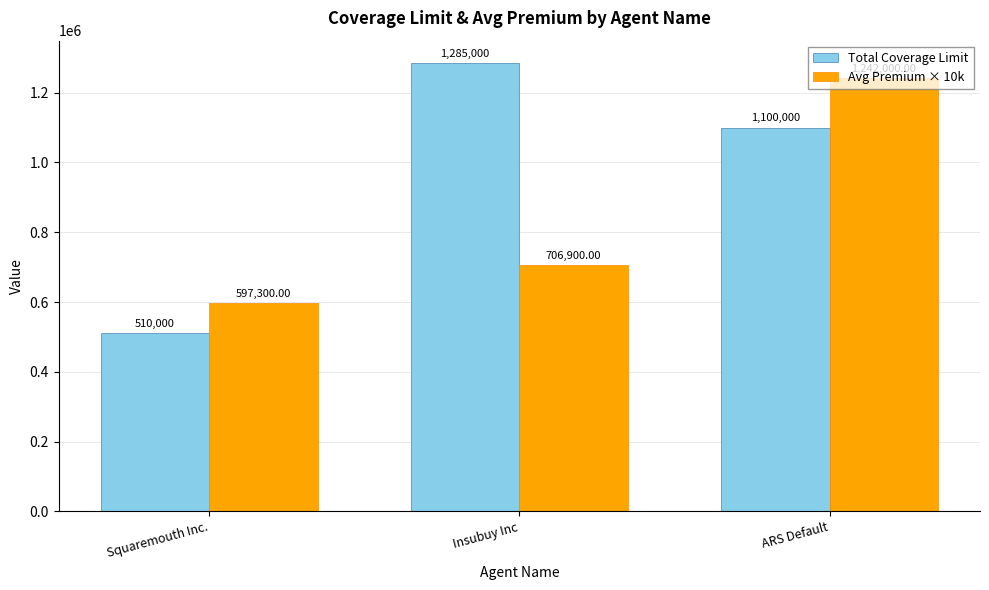

What is the label of the 1st bar from the right?

ARS Default